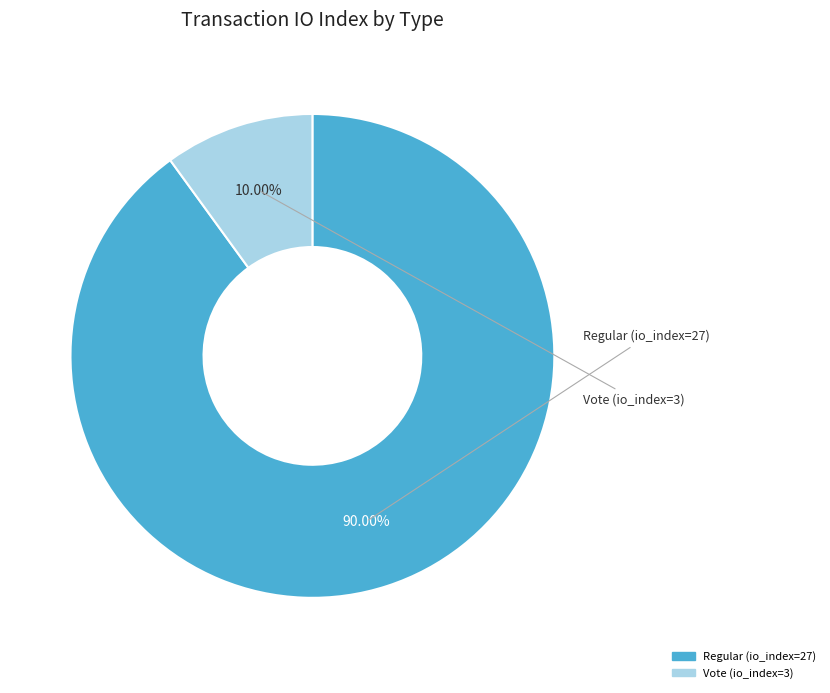

Which has a higher value, Vote (io_index=3) or Regular (io_index=27)?

Regular (io_index=27)